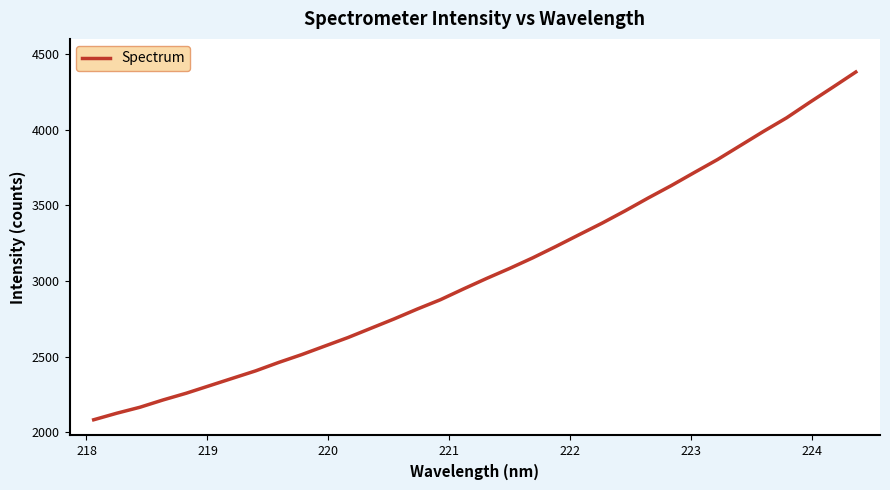

What is the maximum value shown in the chart?

4383.1